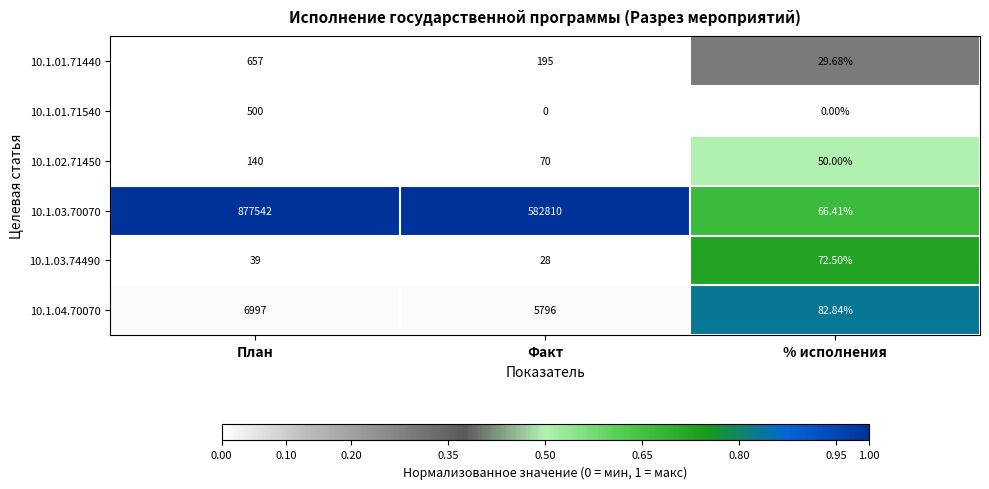

Where is 10.1.03.74490 nearest to the value 50?

План